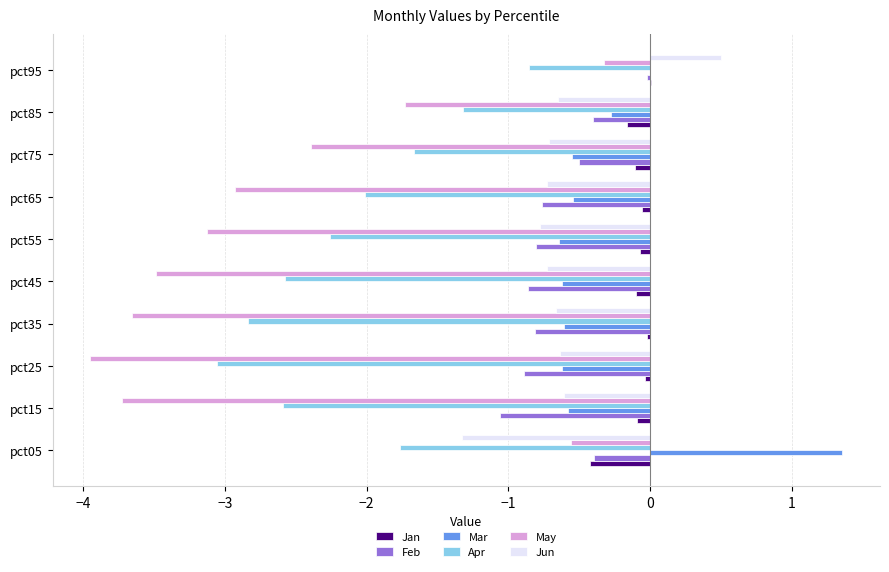

Between pct85 and pct95, which series saw the biggest shift?

May